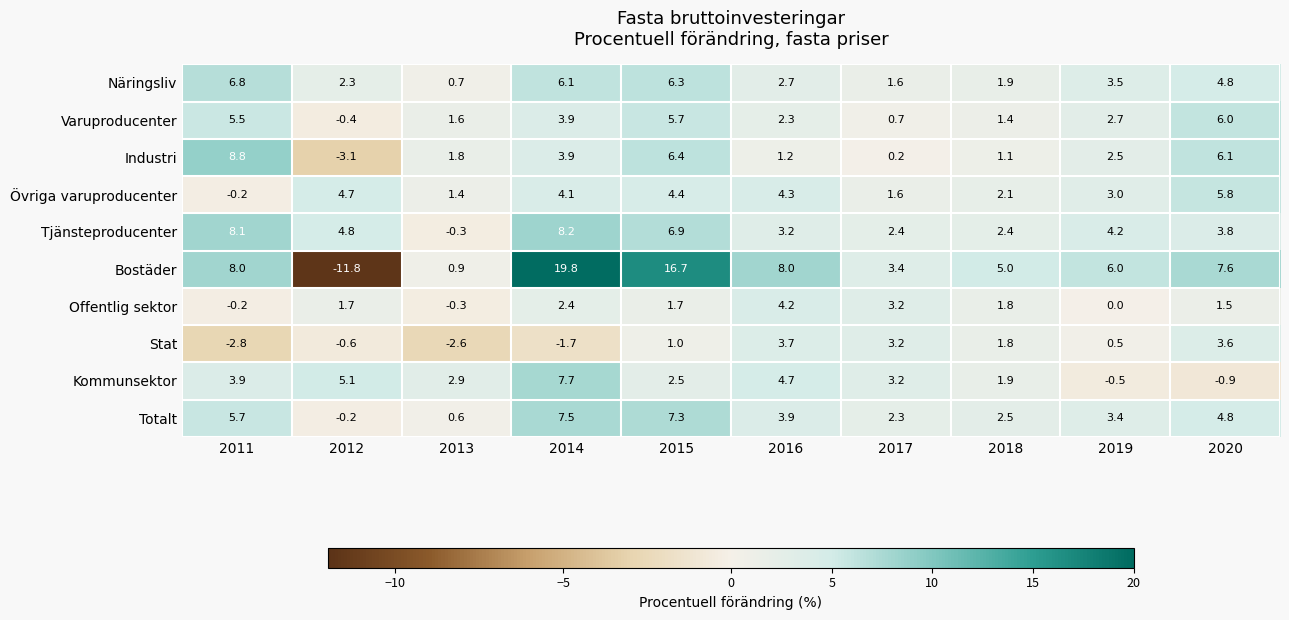

The Övriga varuproducenter series shows 5.1 at 2019. True or false?

False